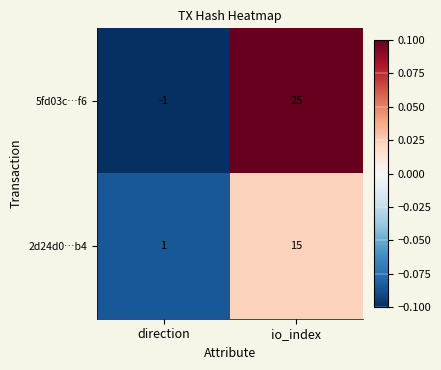

At which category is the sum across all series the highest?

io_index